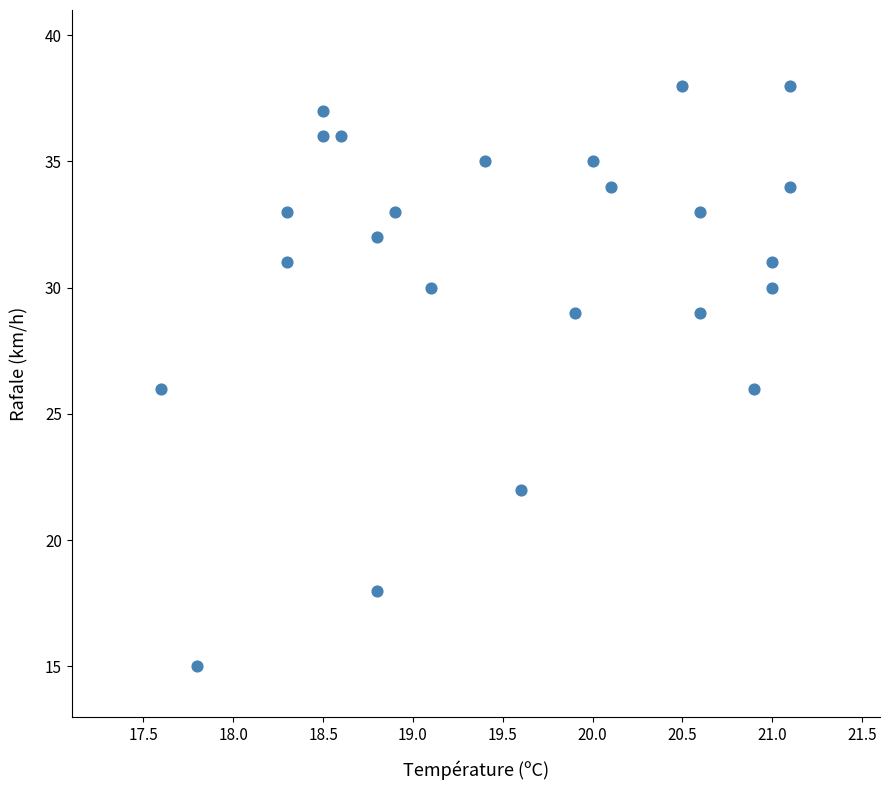

What is the range of Y values (max minus min)?

23